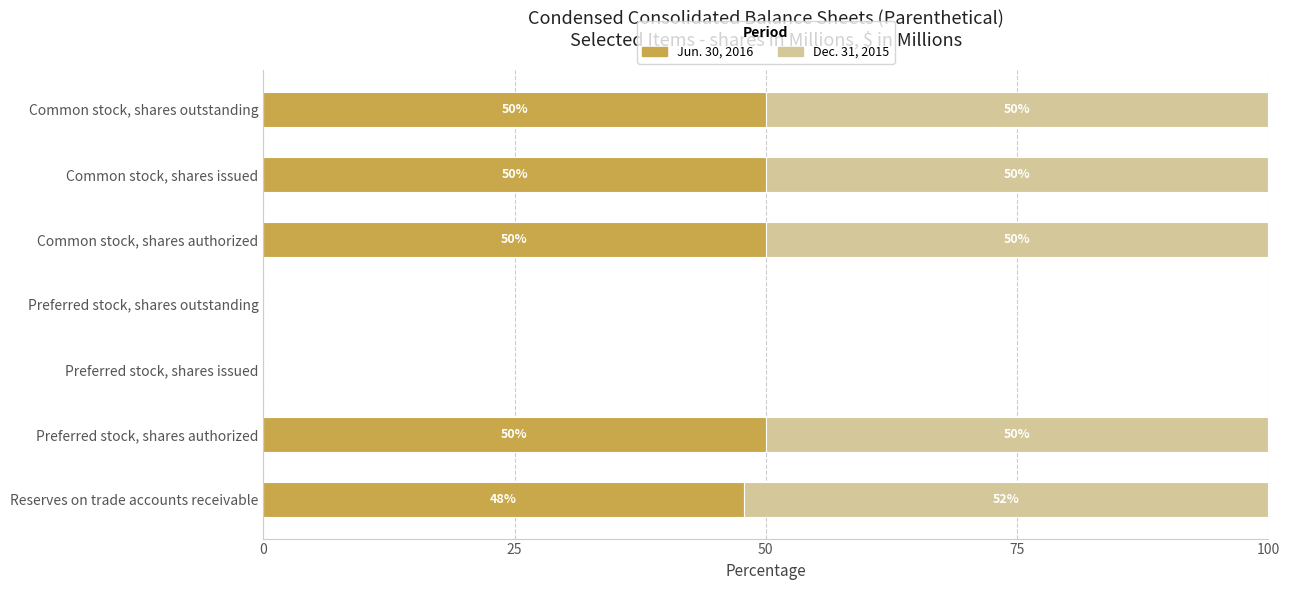

What are all the series names shown in the legend?

Jun. 30, 2016, Dec. 31, 2015